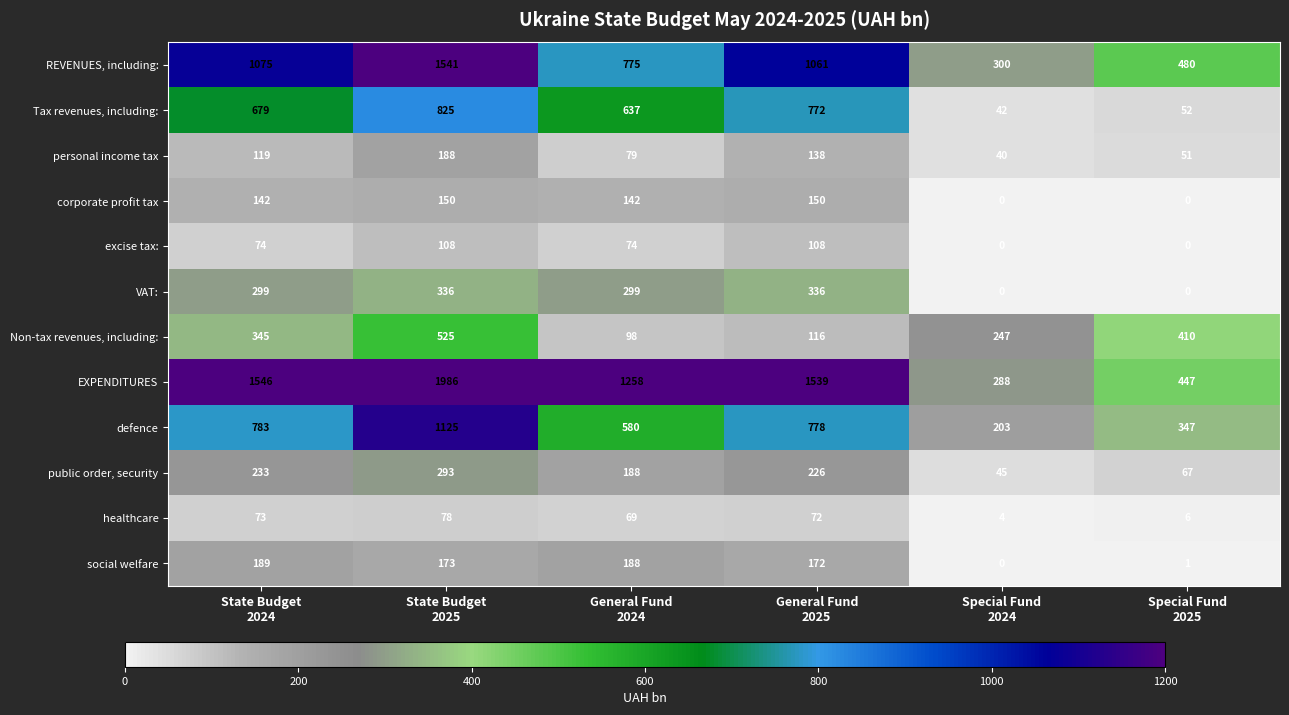

What is the difference between the maximum and second lowest values in the defence series?

778